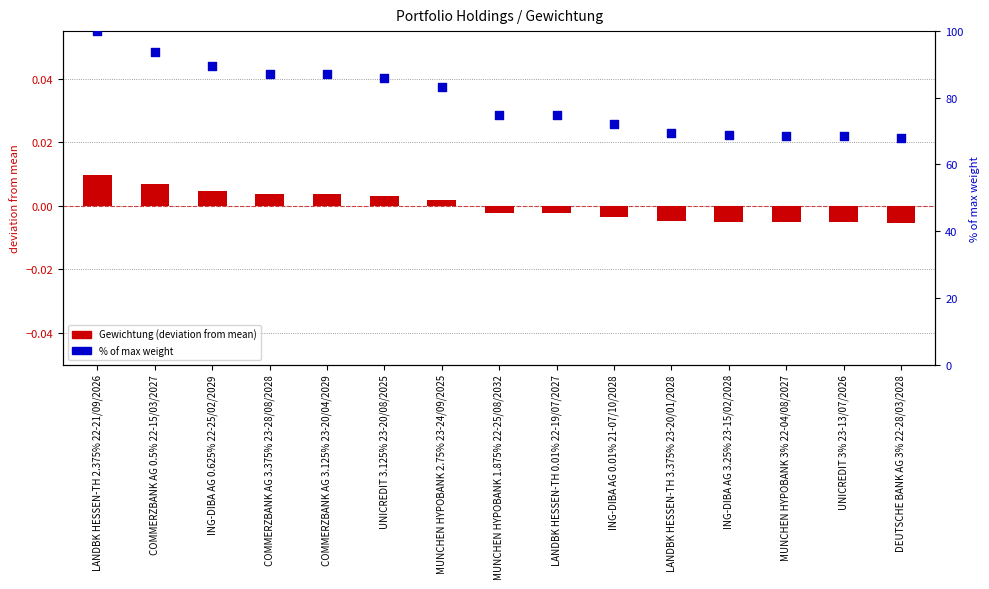

At how many categories does at least one series exceed 83?

7